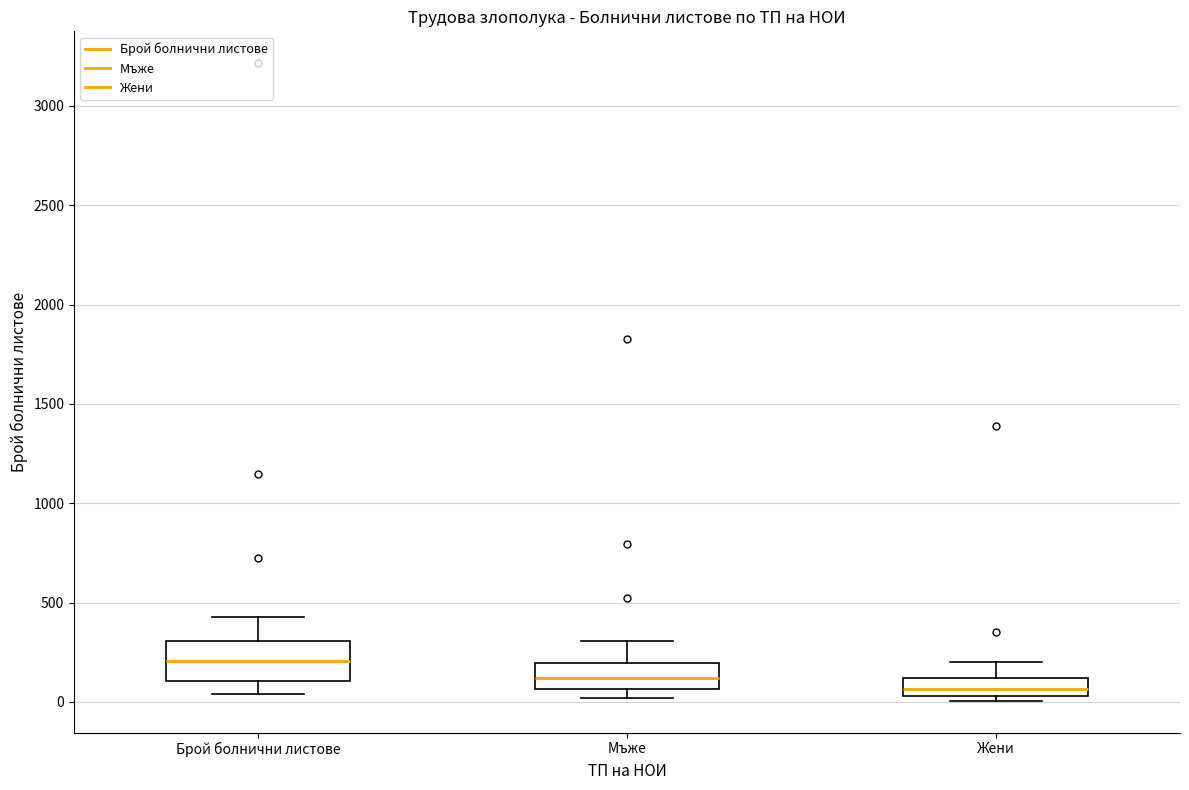

Comparing the boxes themselves (not the whiskers), which one is the tallest?

Брой болнични листове